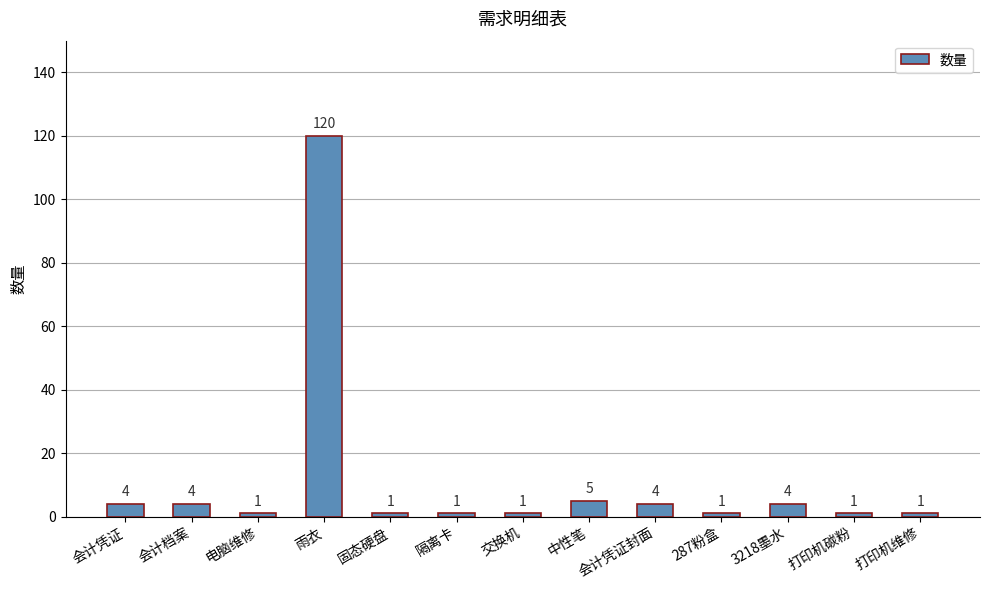

Are the bars horizontal?

No